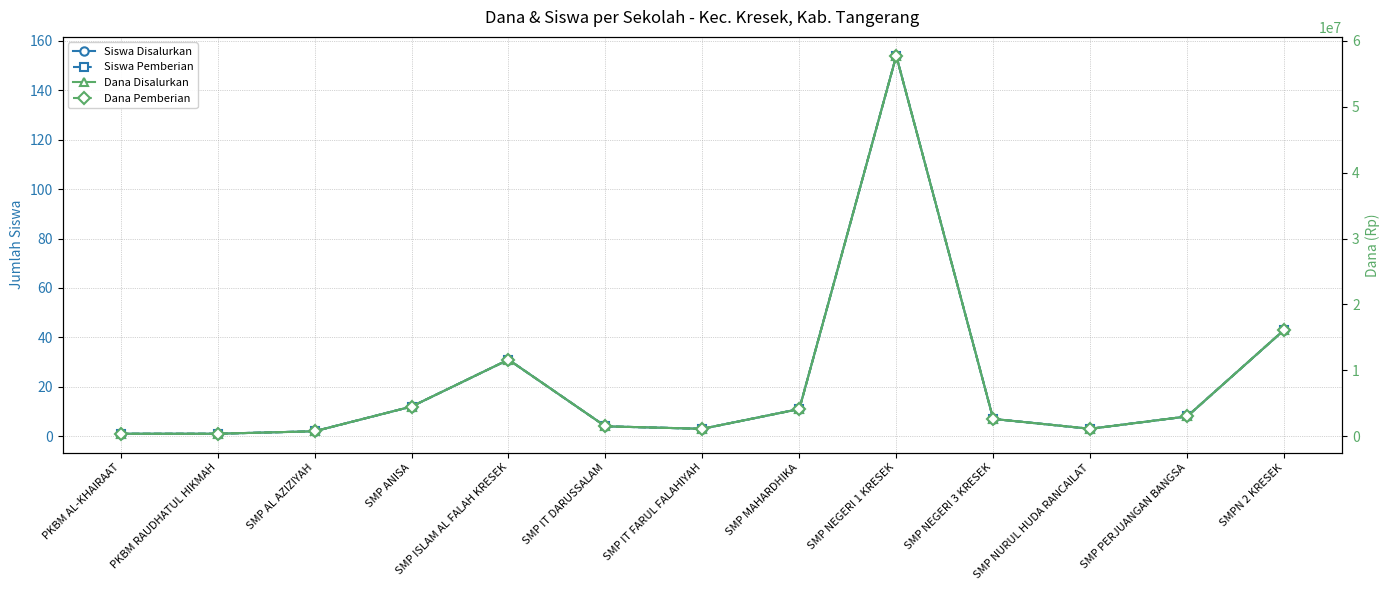

What are all the series names shown in the legend?

Siswa Disalurkan, Siswa Pemberian, Dana Disalurkan, Dana Pemberian